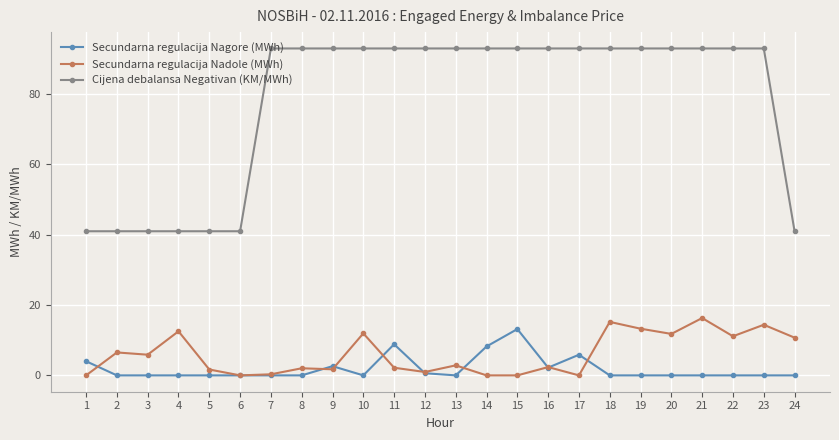

What is the greatest value displayed?

93.0